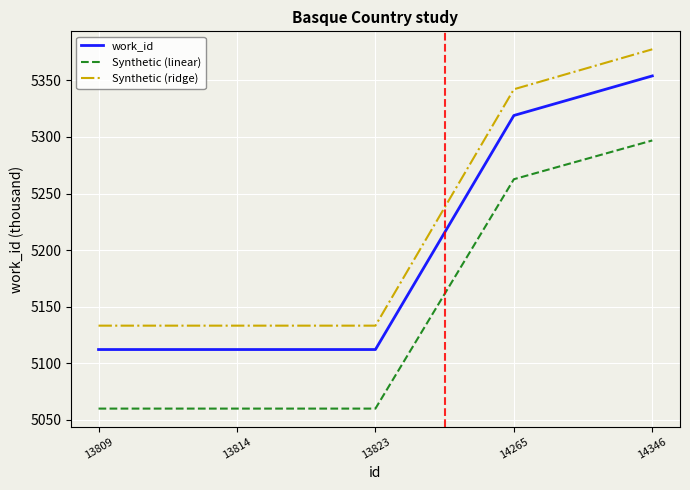

What is the difference between the second highest and second lowest values in the work_id series?

207.0